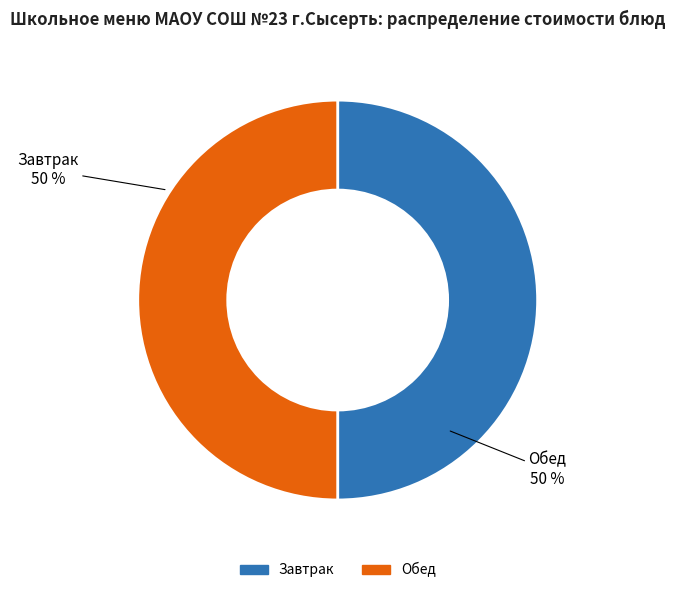

Approximately how many times larger is the value at Завтрак compared to Обед?

1.0